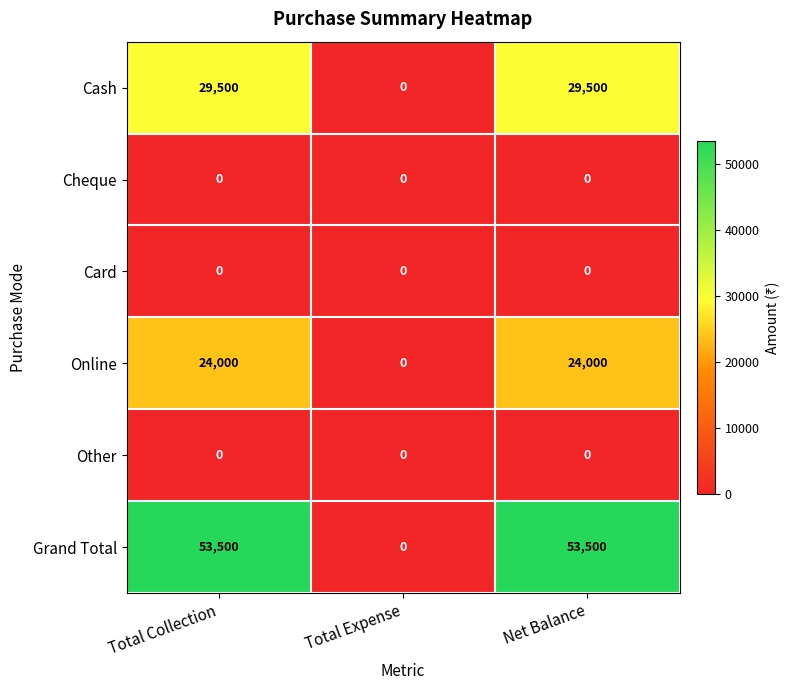

What is the maximum value shown in the chart?

53500